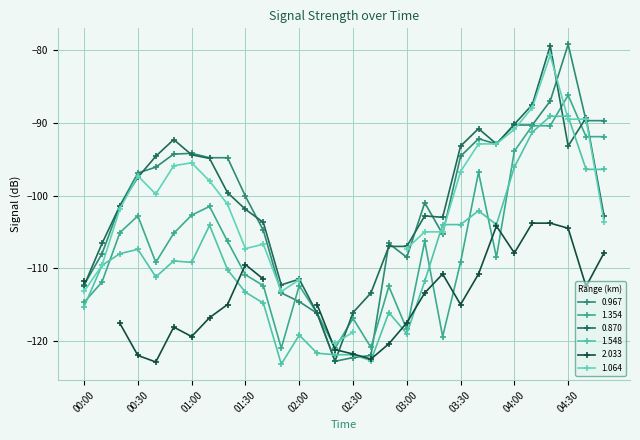

What is the difference between the maximum and minimum values in the 0.967 series?

43.6